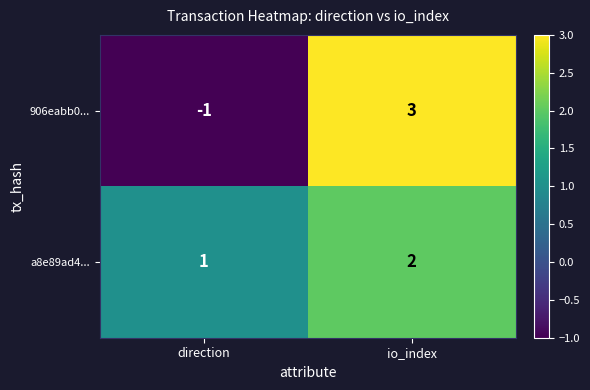

List the series in order of their overall mean, lowest first.

906eabb0..., a8e89ad4...